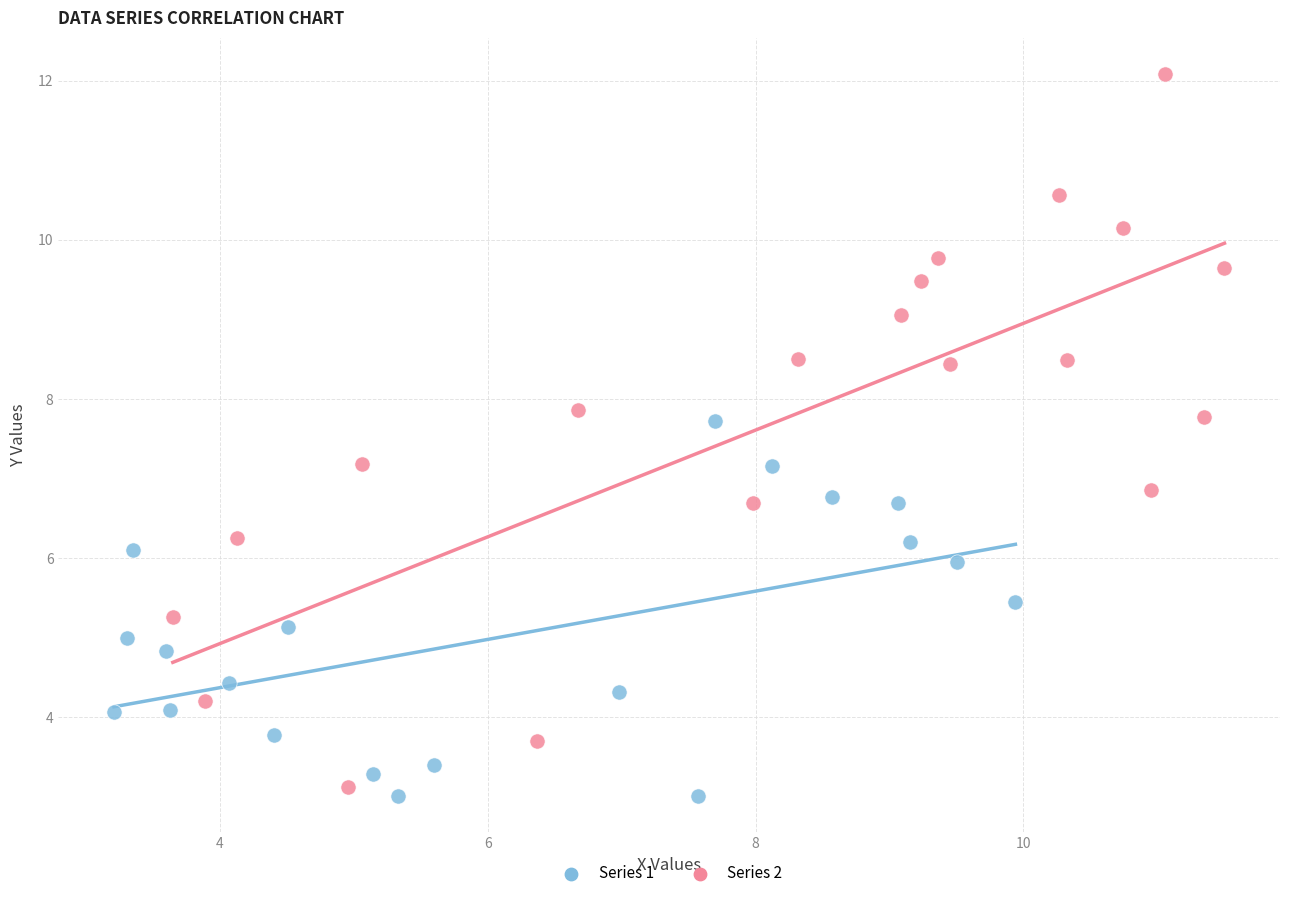

Which series reaches the maximum Y coordinate?

Series 2